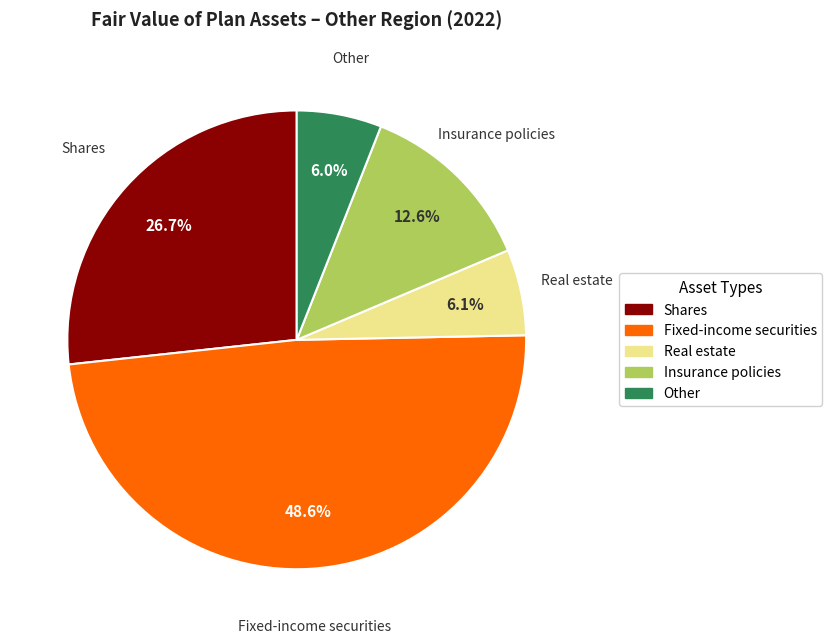

Does Shares represent more than half of the total?

No